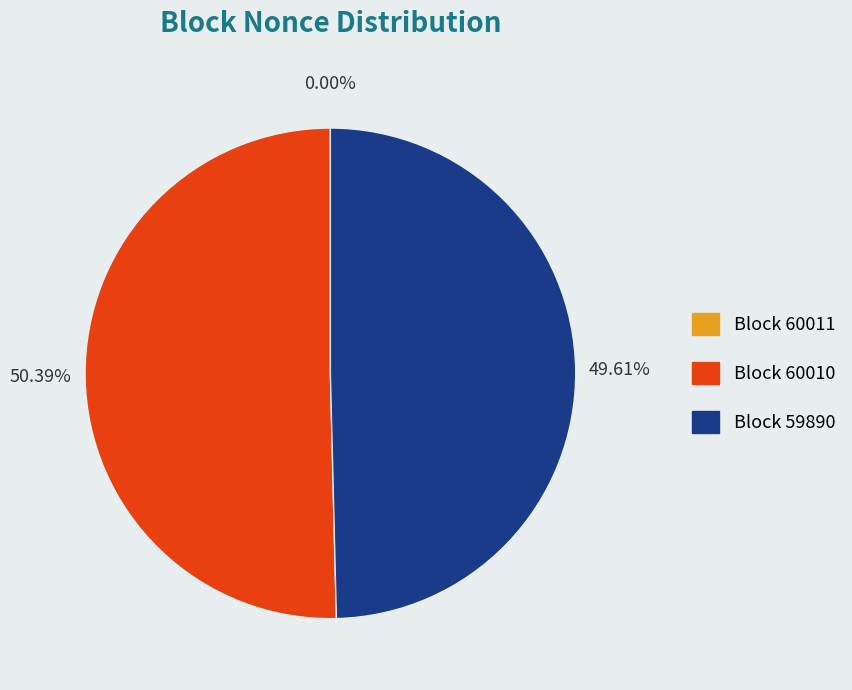

What is the smallest slice in the pie chart?

60011